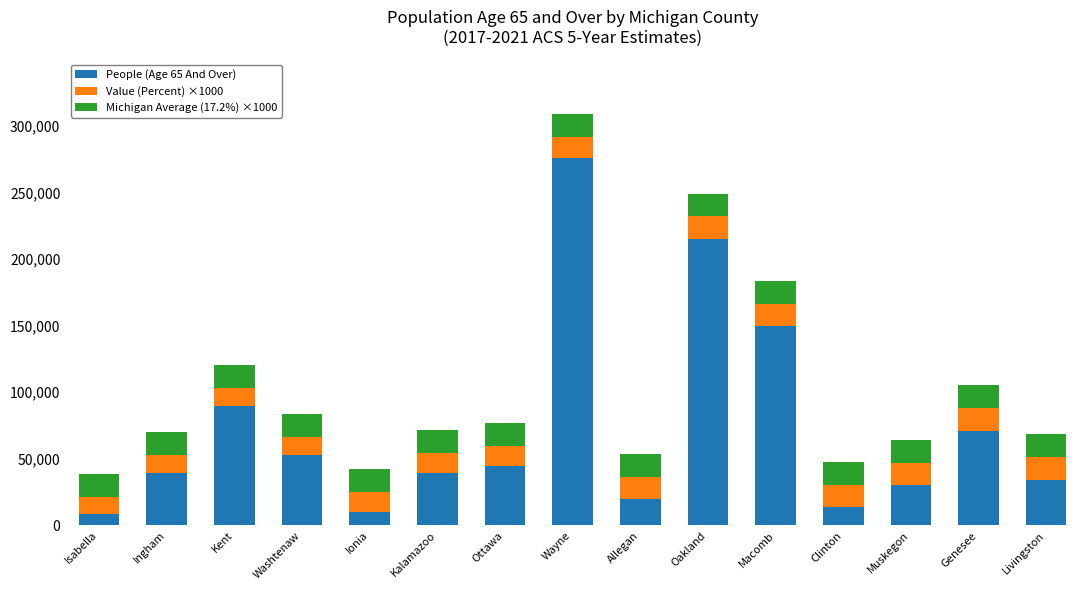

What is the difference between the second highest and second lowest values in the People (Age 65 And Over) series?

205109